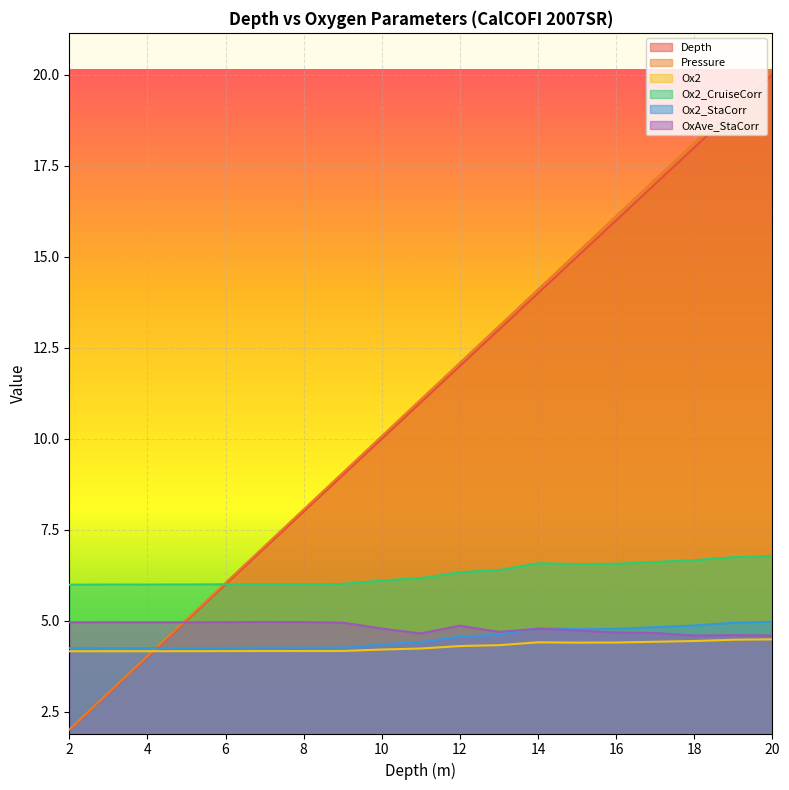

What is the spread (max minus min) of values at 16?

11.7